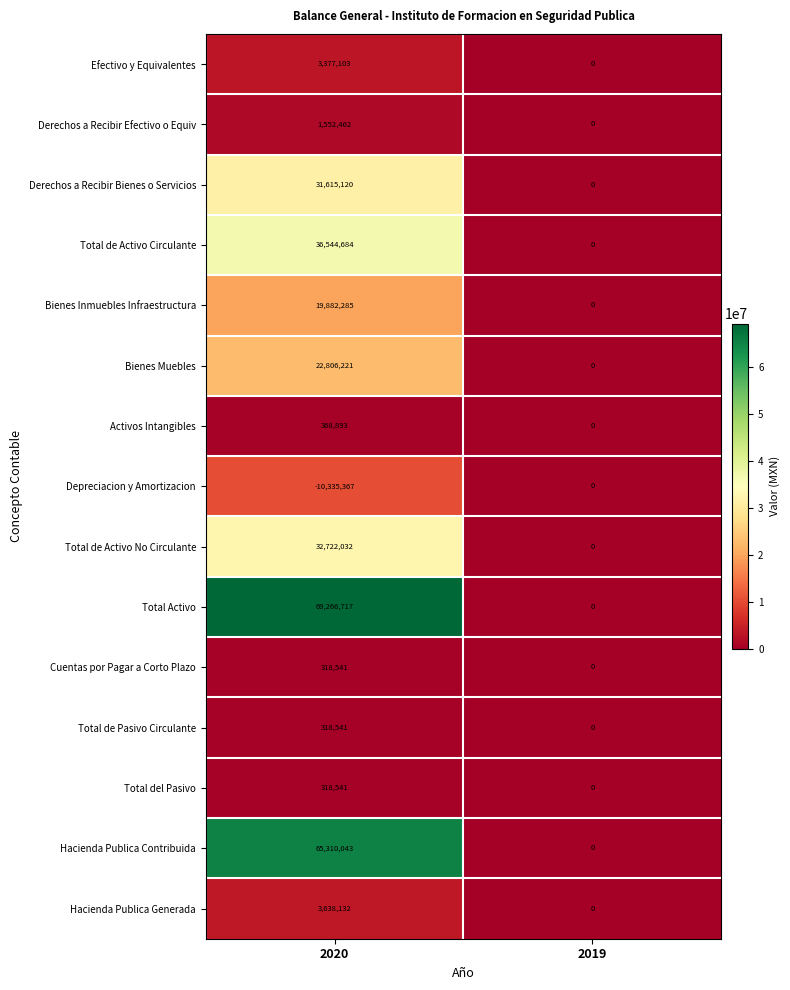

How many series are shown in this chart?

15